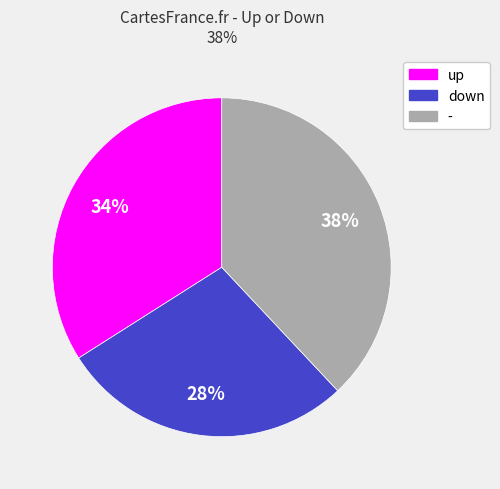

To the nearest percent, what is the combined percentage of - and down?

66%